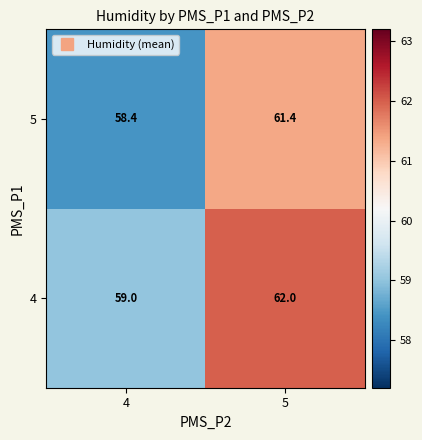

The value of 4 at 4 is 85.4. True or false?

False